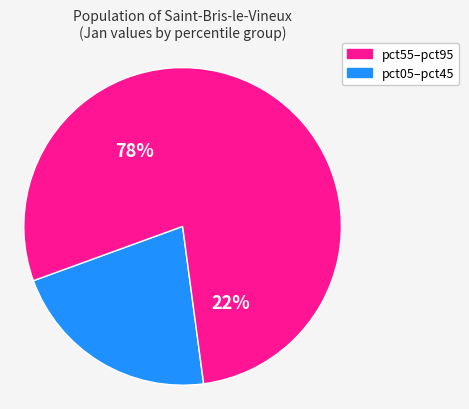

Which category has the smallest portion of the pie?

pct05